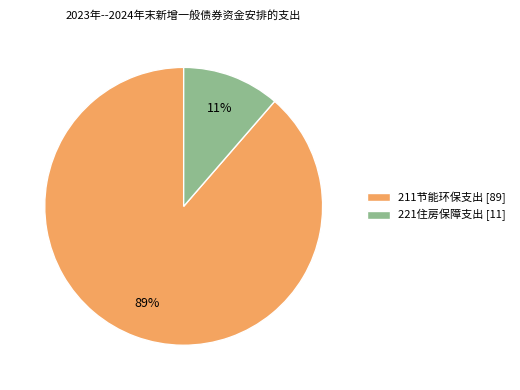

To the nearest percent, what is the average slice percentage?

50%